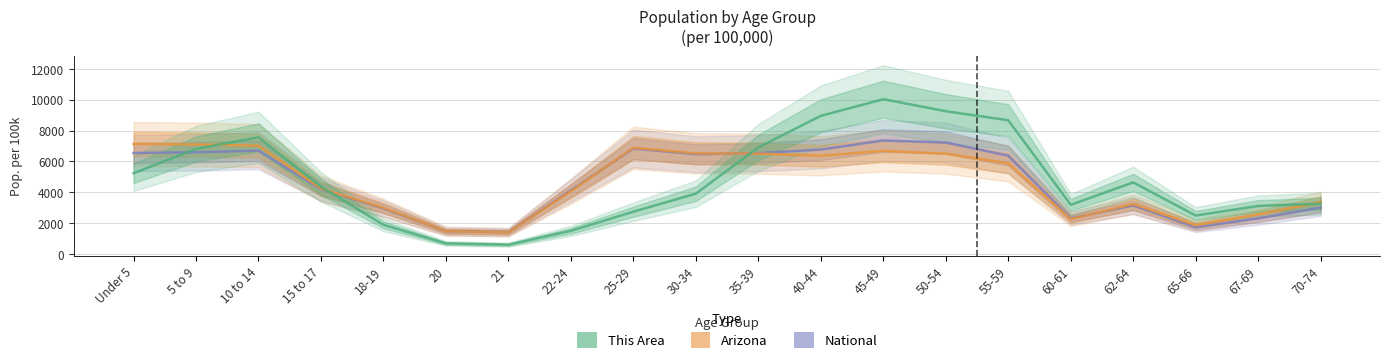

How many lines are shown in the chart?

3